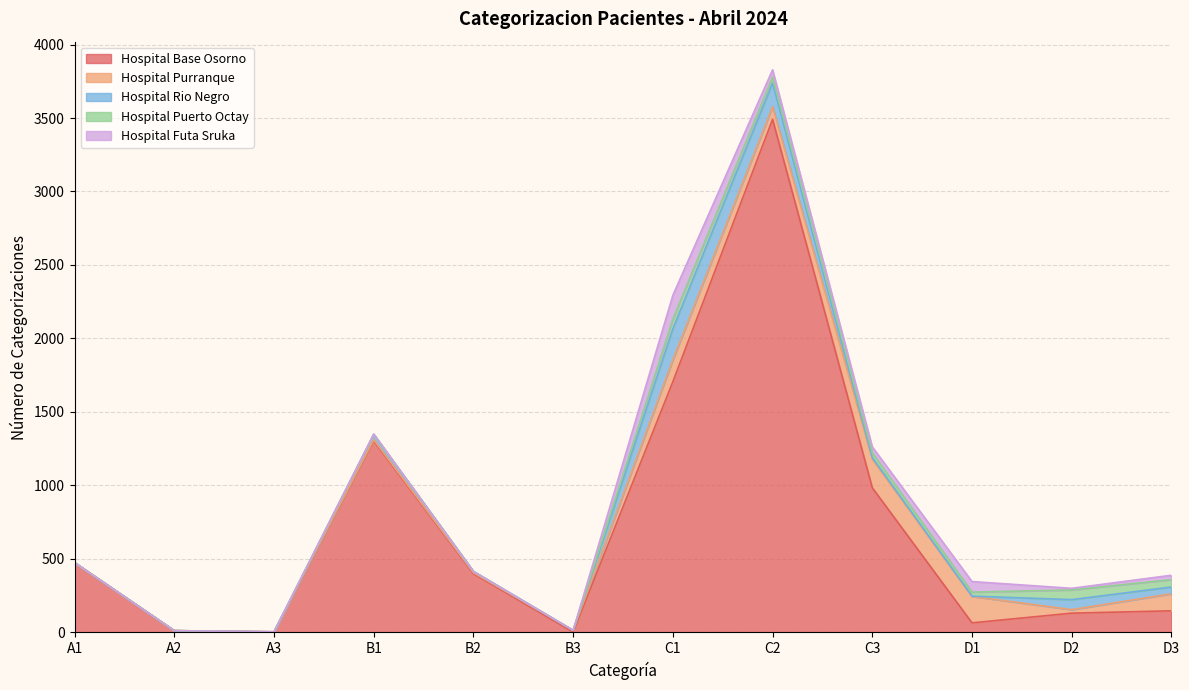

Which series changed the most between A2 and C1?

Hospital Base Osorno